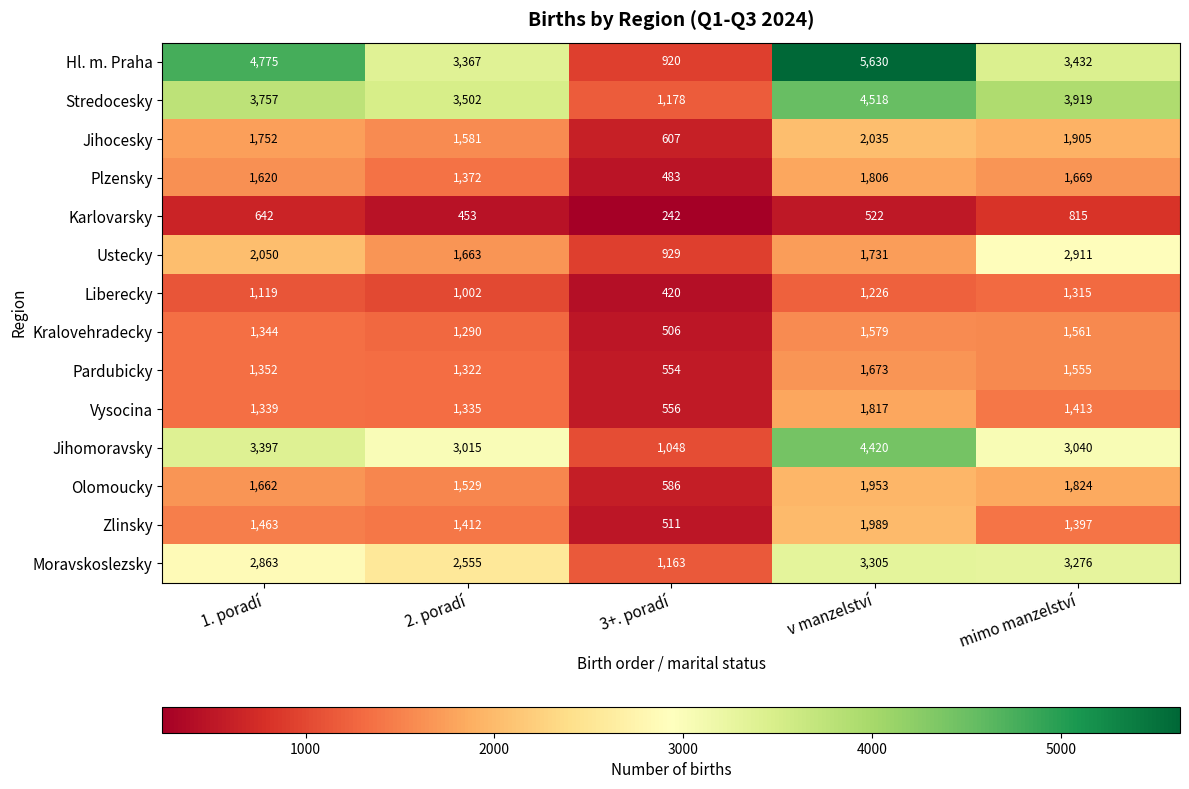

What is the sum of the Olomoucky values at 2. poradí and 3+. poradí?

2115